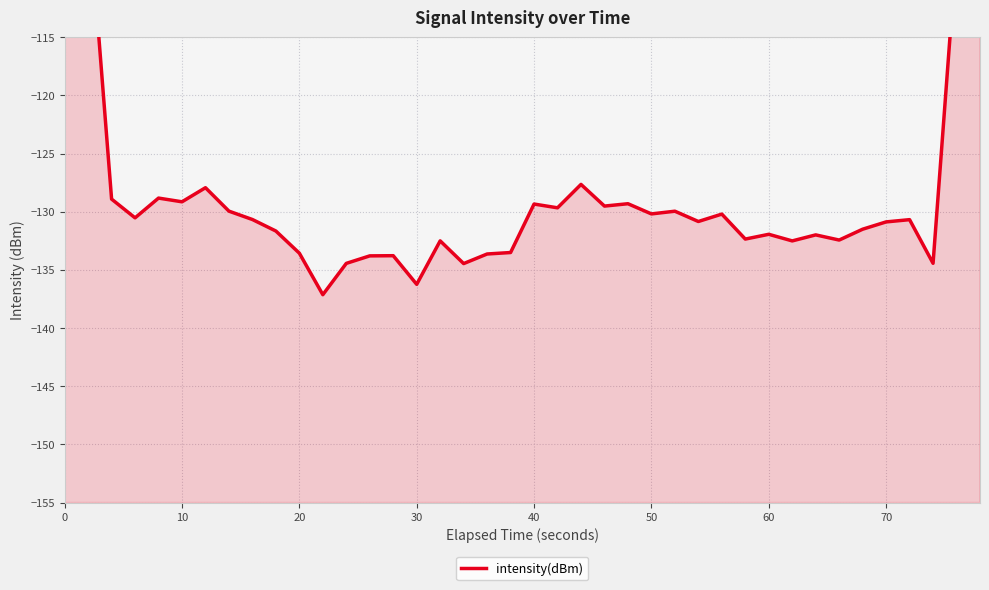

How many lines are shown in the chart?

1